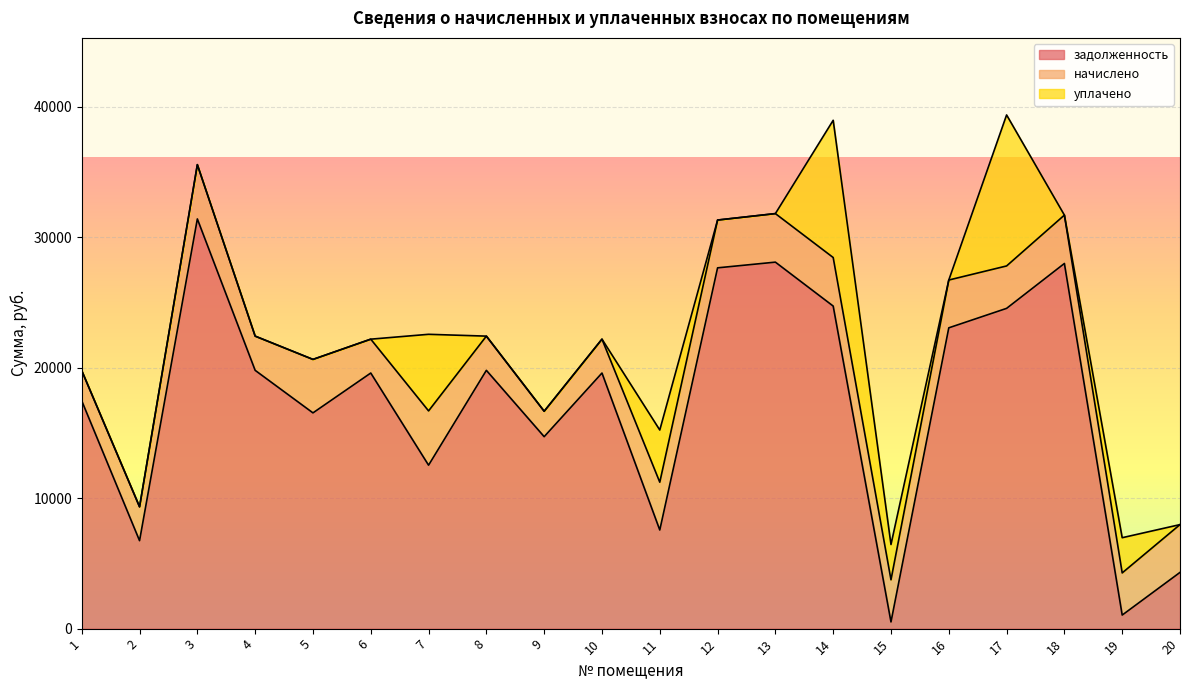

At which category does начислено reach its first local valley?

4